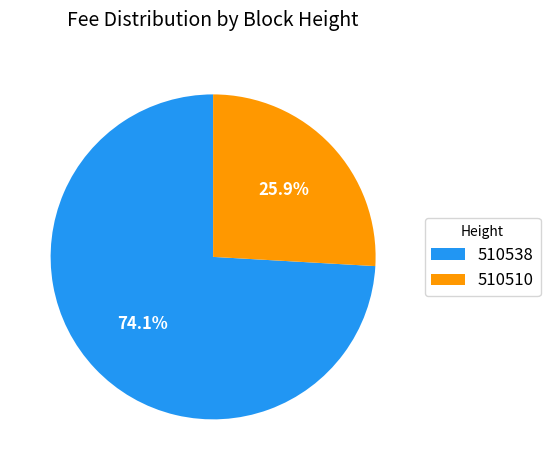

True or false: 510510 accounts for 20% of the total.

False